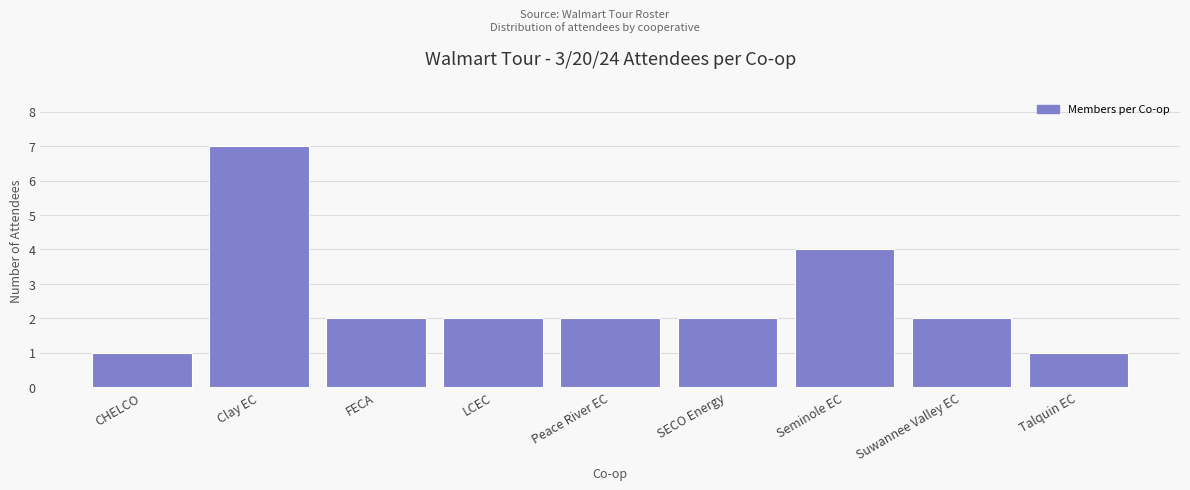

Reading left to right, extract all data points from this chart.

1	7	2	2	2	2	4	2	1